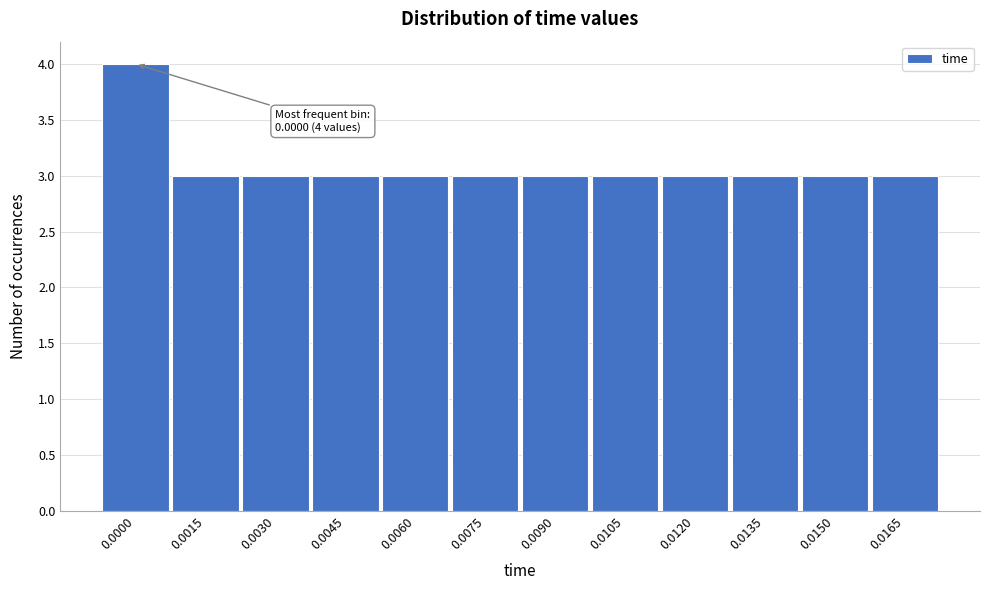

Reading right to left, what are all the values shown in this chart?

0.0165=3	0.0150=3	0.0135=3	0.0120=3	0.0105=3	0.0090=3	0.0075=3	0.0060=3	0.0045=3	0.0030=3	0.0015=3	0.0000=4